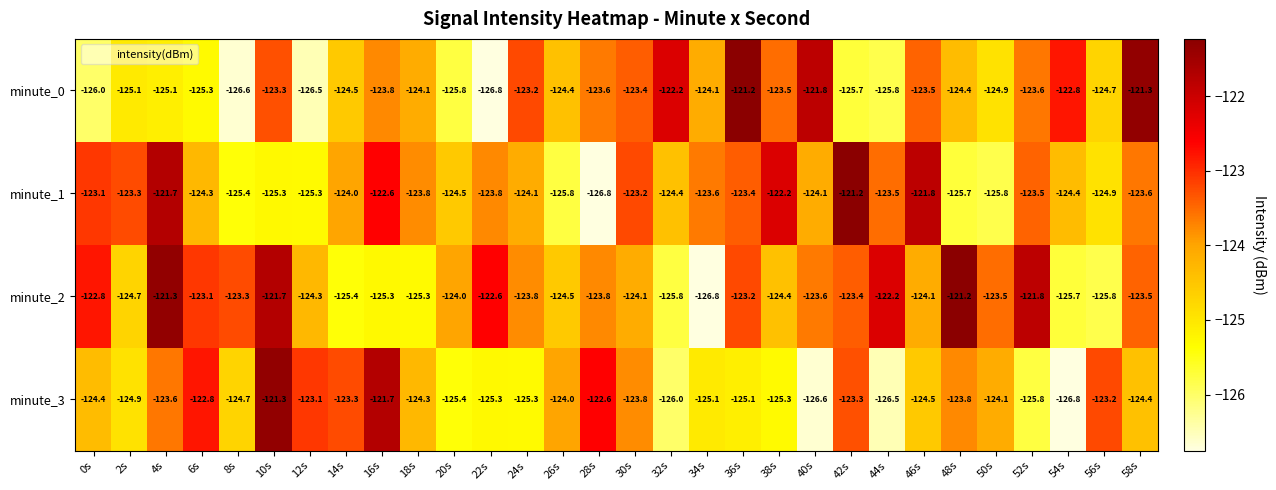

What is the greatest value displayed?

-121.2